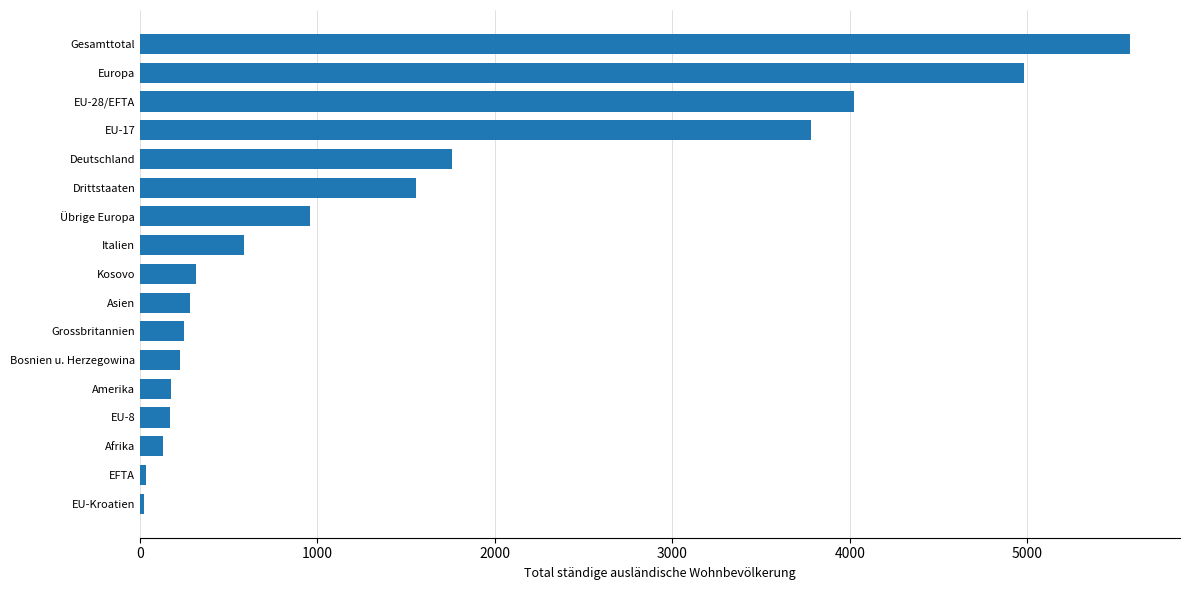

The value at Übrige Europa is 958. True or false?

True